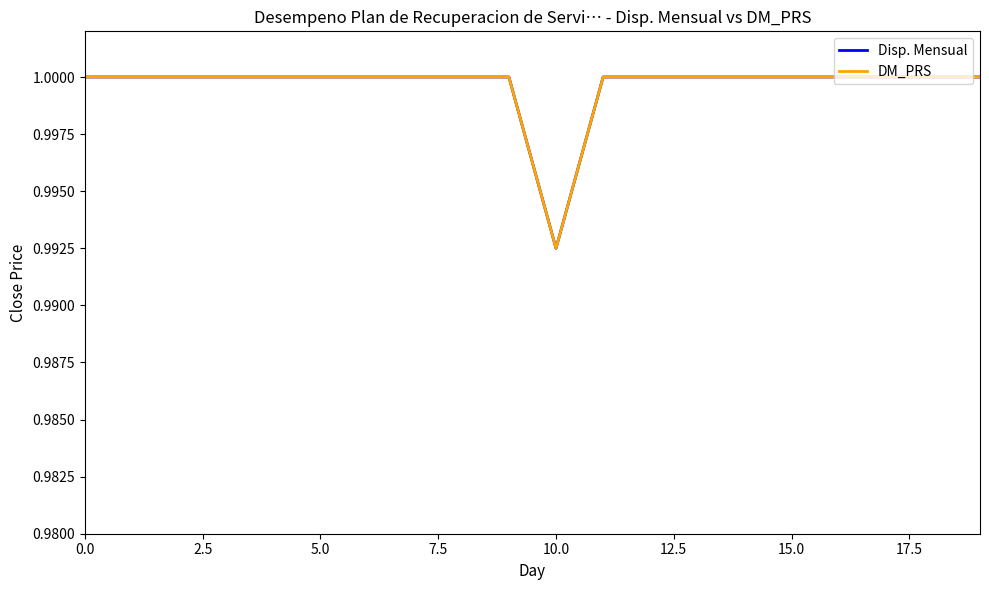

What is the maximum value shown in the chart?

1.0